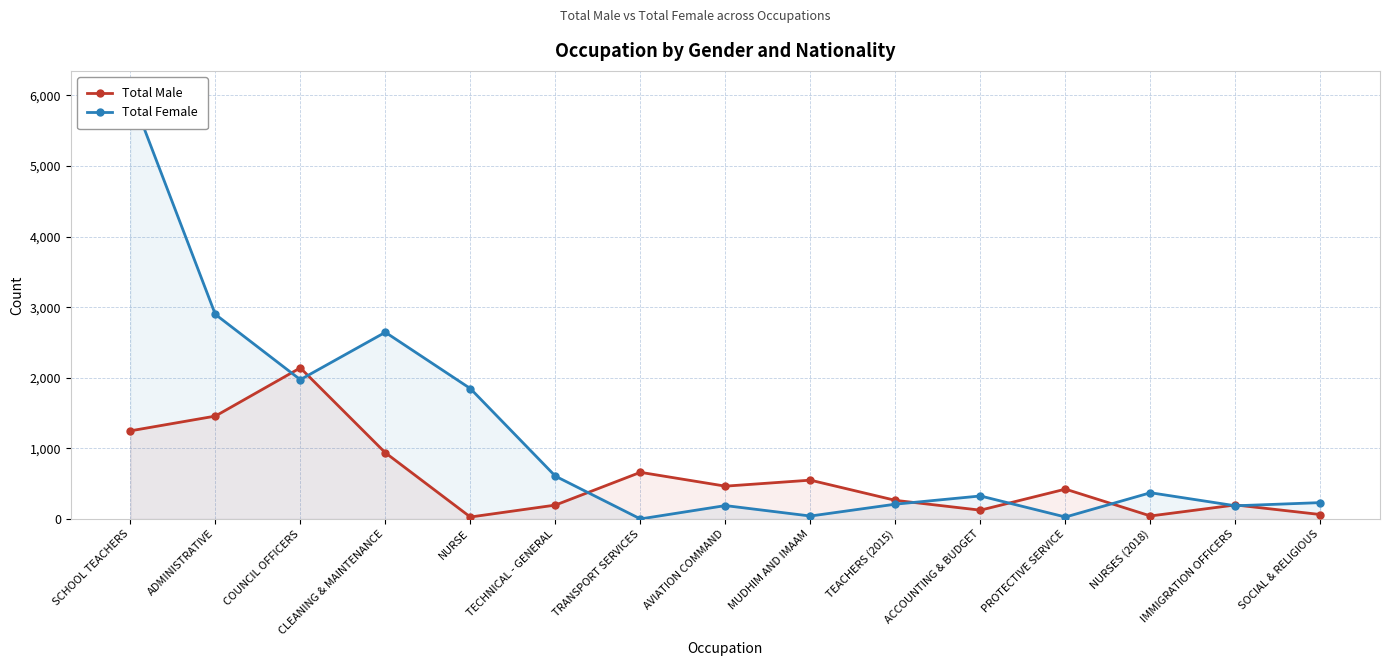

What is the approximate value of Total Male at MUDHIM AND IMAAM?

551